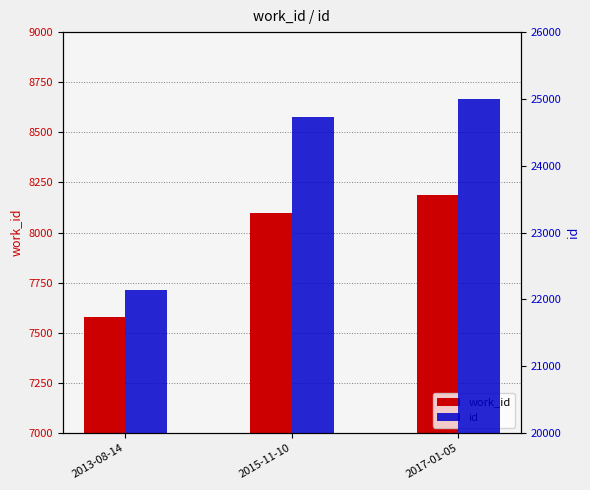

What is the sum of all work_id values?

23867